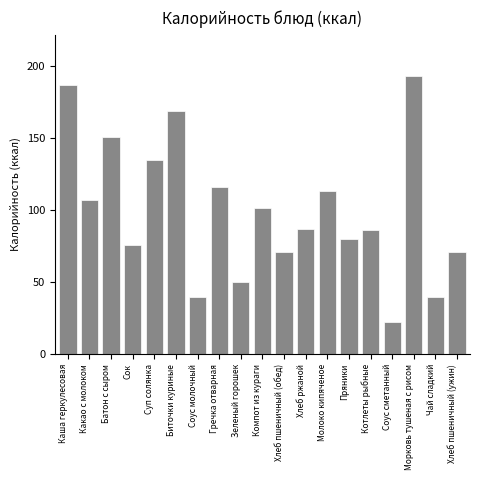

Which category has the highest value across all series?

Морковь тушеная с рисом